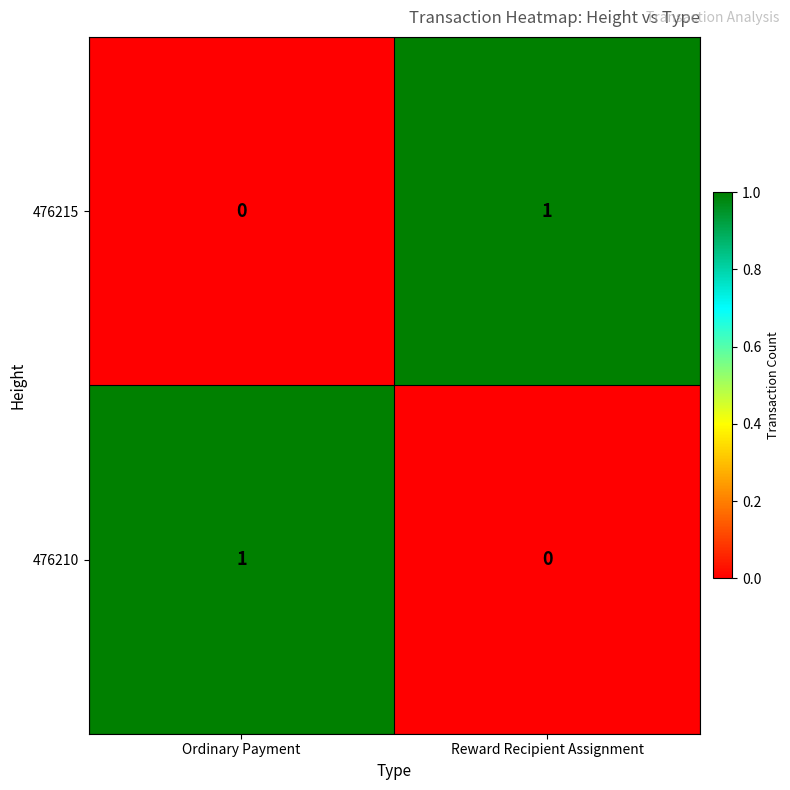

Which category has the lowest value in the 476210 series?

Reward Recipient Assignment